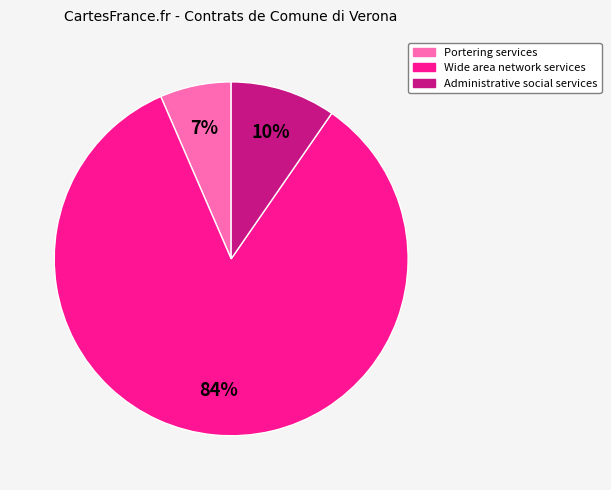

Is Wide area network services the majority of the pie?

Yes